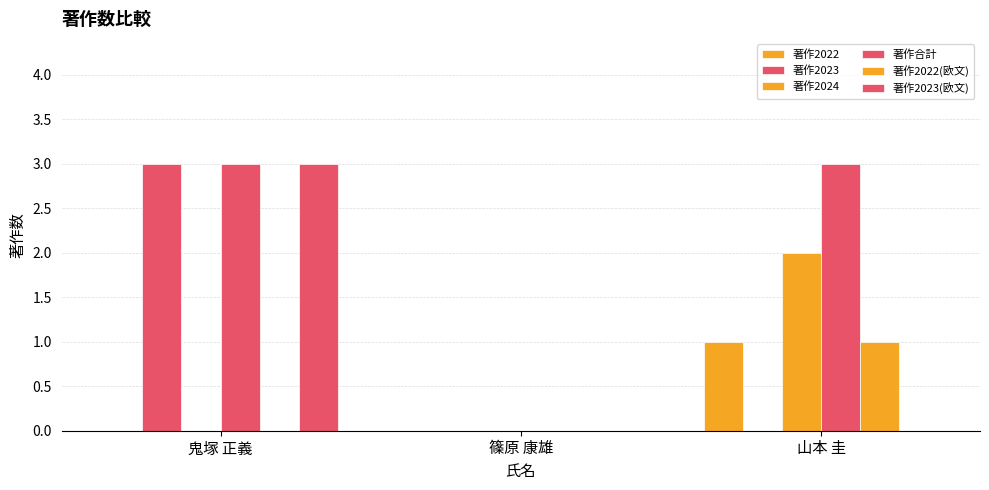

How many positive values does the 著作合計 series have?

2